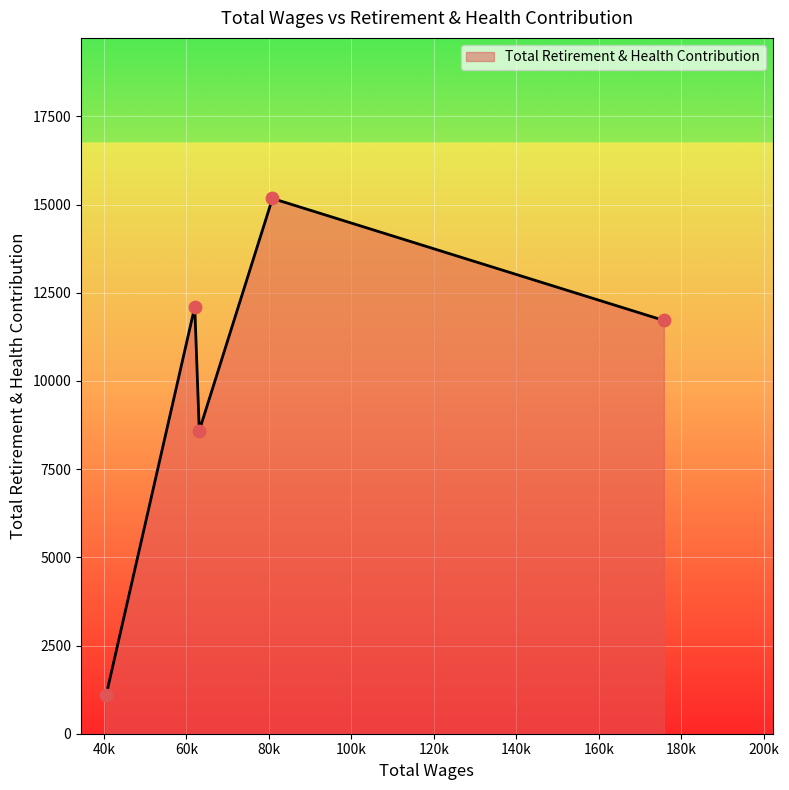

How many interior local peaks (higher than both neighbors) does the data have?

2